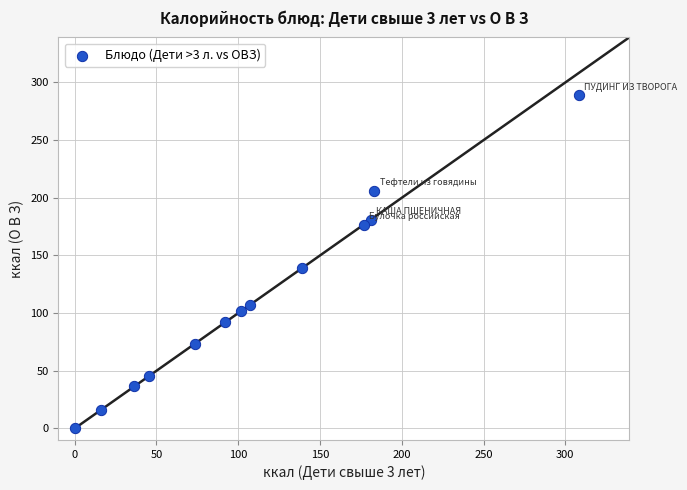

What Y value in the scatter plot is closest to 144?

139.0